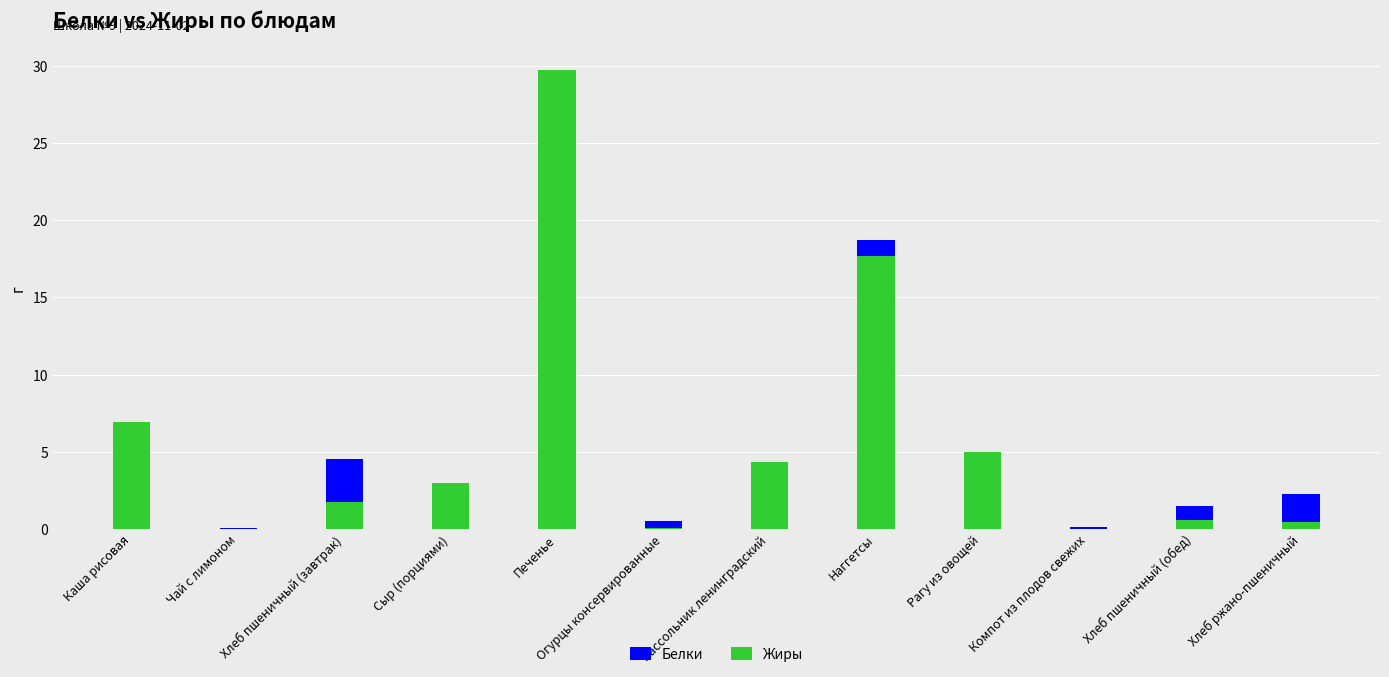

Which series has the largest range (max minus min)?

Жиры